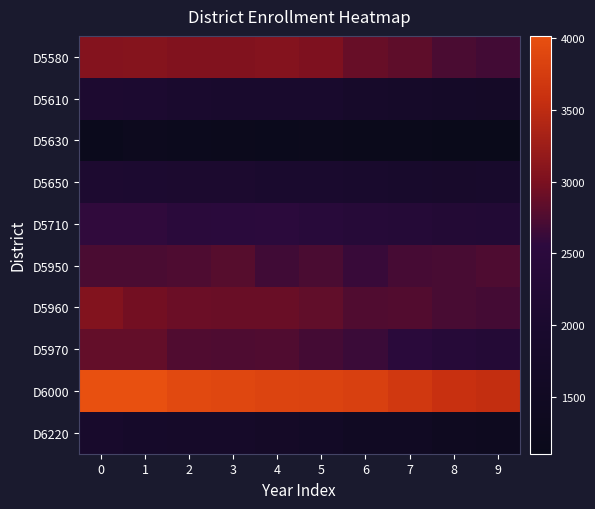

Reading left to right, list all the values displayed in this chart.

D5580: 0=3066	1=3076	2=3045	3=3041	4=3061	5=3025	6=2884	7=2837	8=2719	9=2678
D5610: 0=2080	1=2065	2=1982	3=1936	4=1962	5=1937	6=1835	7=1774	8=1753	9=1713
D5630: 0=1212	1=1303	2=1242	3=1222	4=1196	5=1231	6=1175	7=1168	8=1122	9=1103
D5650: 0=2091	1=2058	2=2041	3=2040	4=1997	5=1991	6=1964	7=1908	8=1875	9=1909
D5710: 0=2574	1=2571	2=2487	3=2493	4=2517	5=2417	6=2344	7=2334	8=2254	9=2242
D5950: 0=2727	1=2726	2=2746	3=2791	4=2667	5=2725	6=2624	7=2702	8=2709	9=2751
D5960: 0=3053	1=2948	2=2907	3=2895	4=2895	5=2848	6=2762	7=2765	8=2708	9=2694
D5970: 0=2860	1=2866	2=2760	3=2752	4=2757	5=2687	6=2629	7=2474	8=2346	9=2296
D6000: 0=4016	1=4011	2=3917	3=3900	4=3846	5=3844	6=3793	7=3693	8=3580	9=3549
D6220: 0=1891	1=1815	2=1794	3=1766	4=1711	5=1635	6=1541	7=1511	8=1383	9=1351